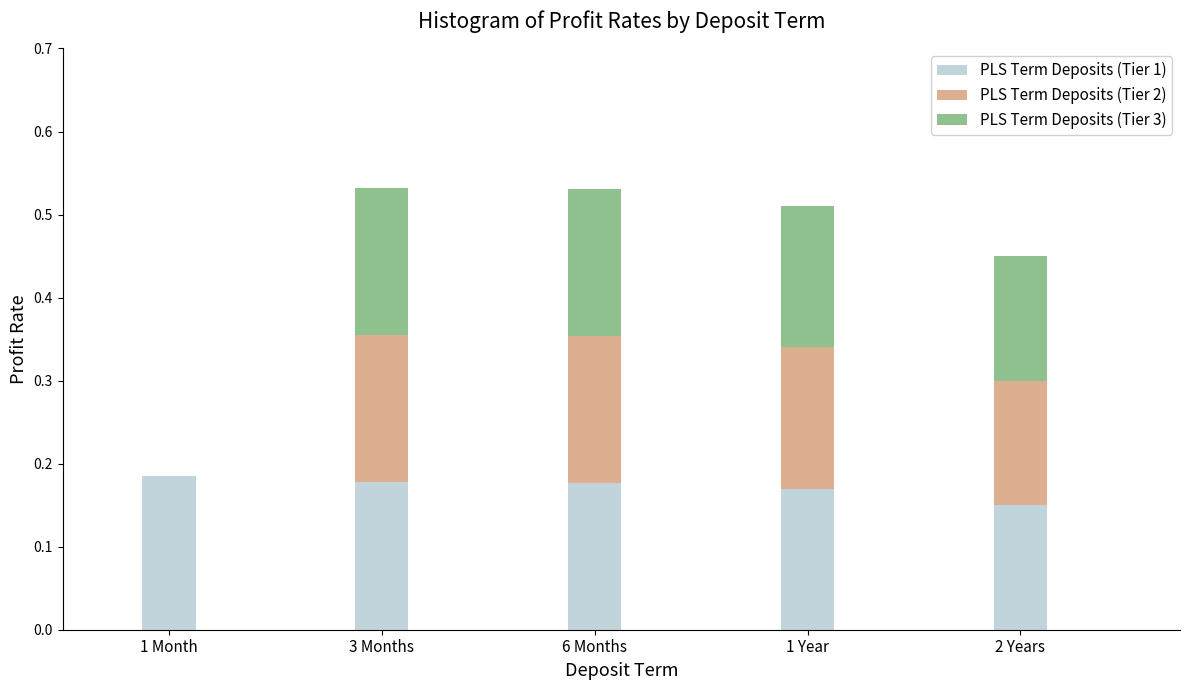

The PLS Term Deposits (Tier 1) series shows 0.0 at 1 Year. True or false?

False